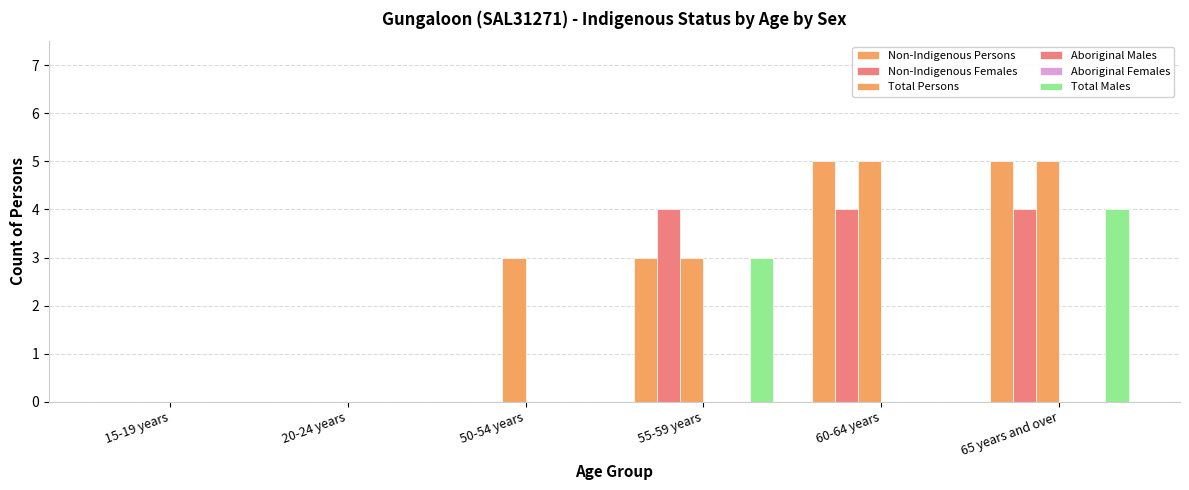

What is the difference between the highest and lowest values at 55-59 years?

4